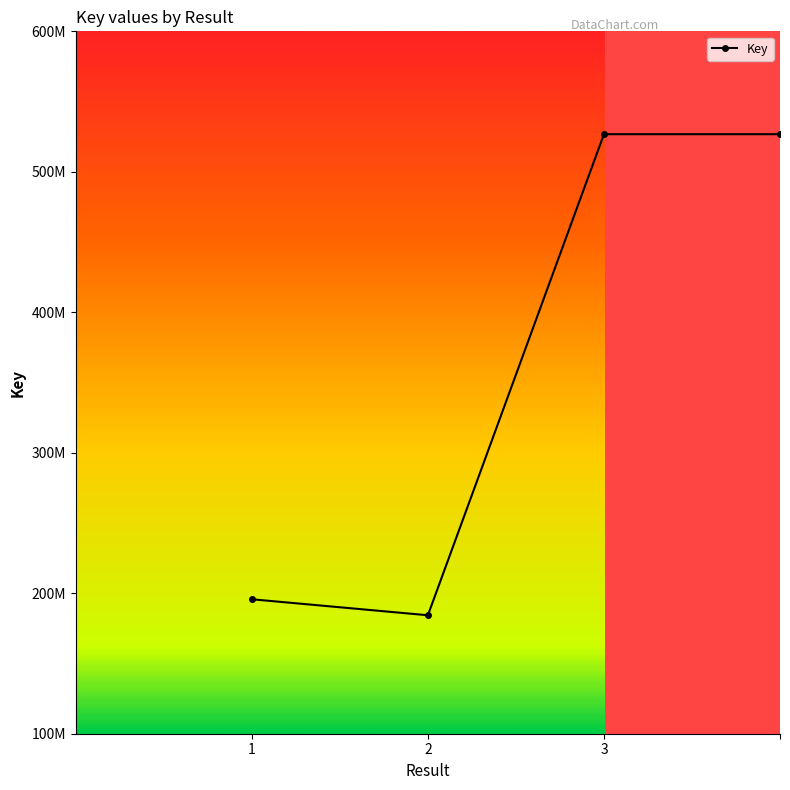

Which category has the lowest value across all series?

2